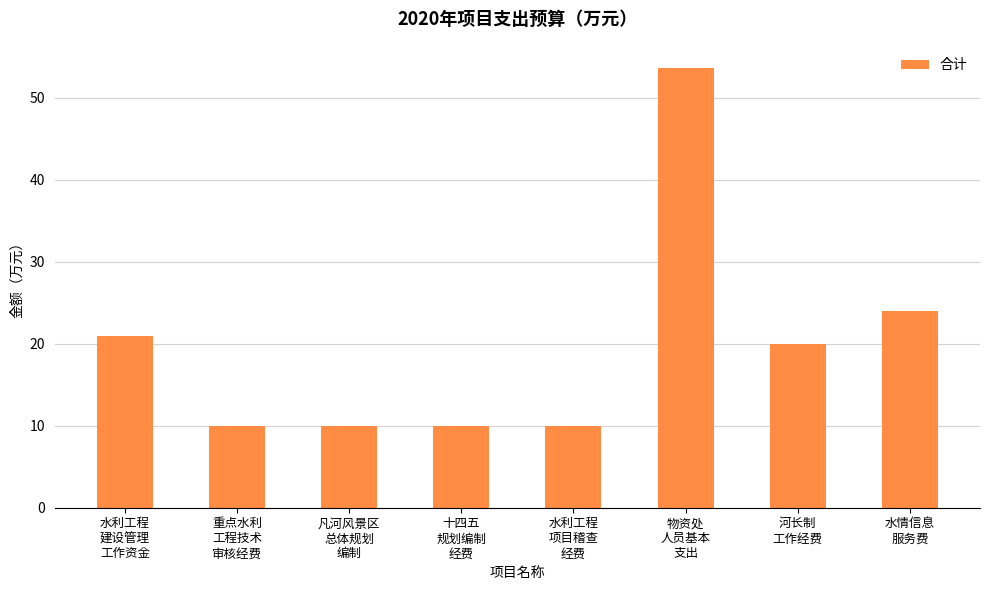

What is the difference between the maximum and minimum values?

43.6